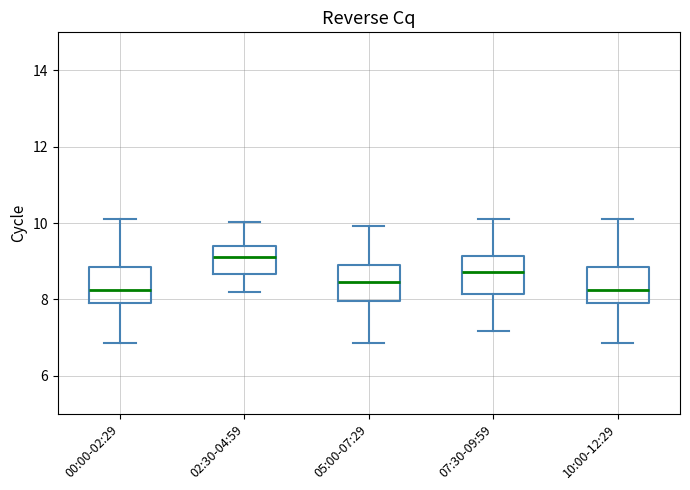

Which box's median line is the highest?

02:30-04:59